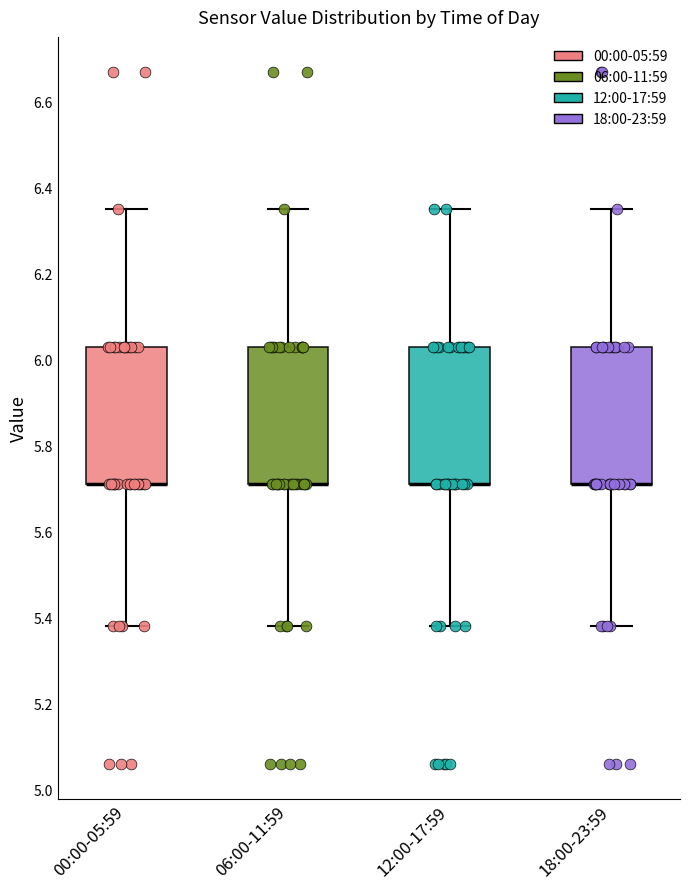

Reading left to right, transcribe this box plot: for each box, give where its median line is, the range the box spans, and where its two whiskers end, as read against the y-axis. The values are not printed on the chart, so give them approximately, as read against the axis.

00:00-05:59: median 5.72 (drawn on the box's lower edge), box 5.72 to 6.04, whiskers 5.38 to 6.36
06:00-11:59: median 5.72 (drawn on the box's lower edge), box 5.72 to 6.04, whiskers 5.38 to 6.36
12:00-17:59: median 5.72 (drawn on the box's lower edge), box 5.72 to 6.04, whiskers 5.38 to 6.36
18:00-23:59: median 5.72 (drawn on the box's lower edge), box 5.72 to 6.04, whiskers 5.38 to 6.36